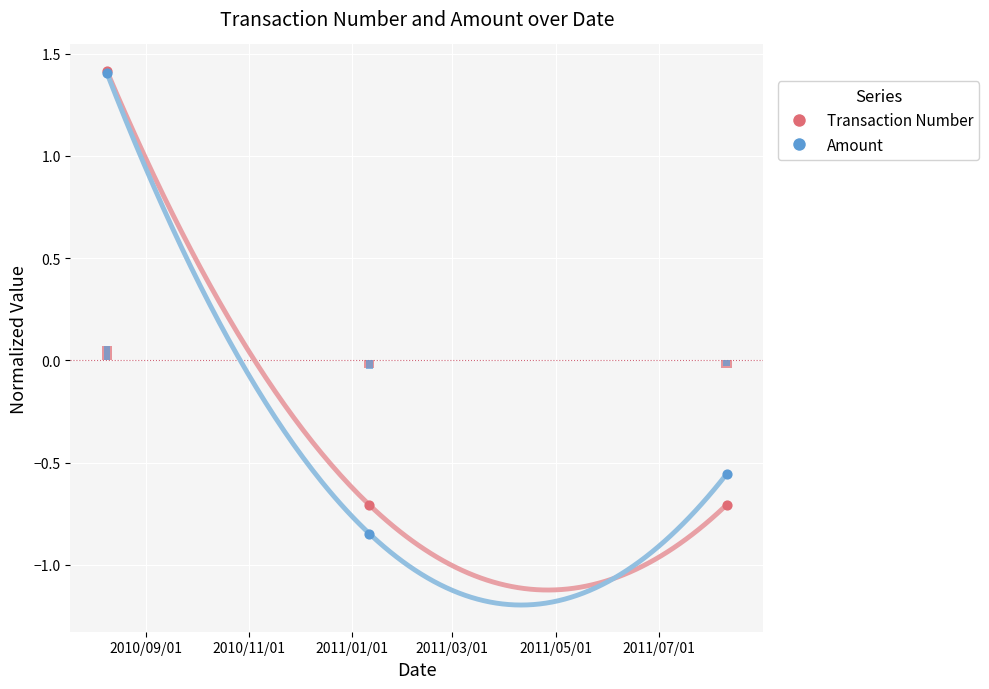

At which category is the sum across all series the highest?

2010/09/01